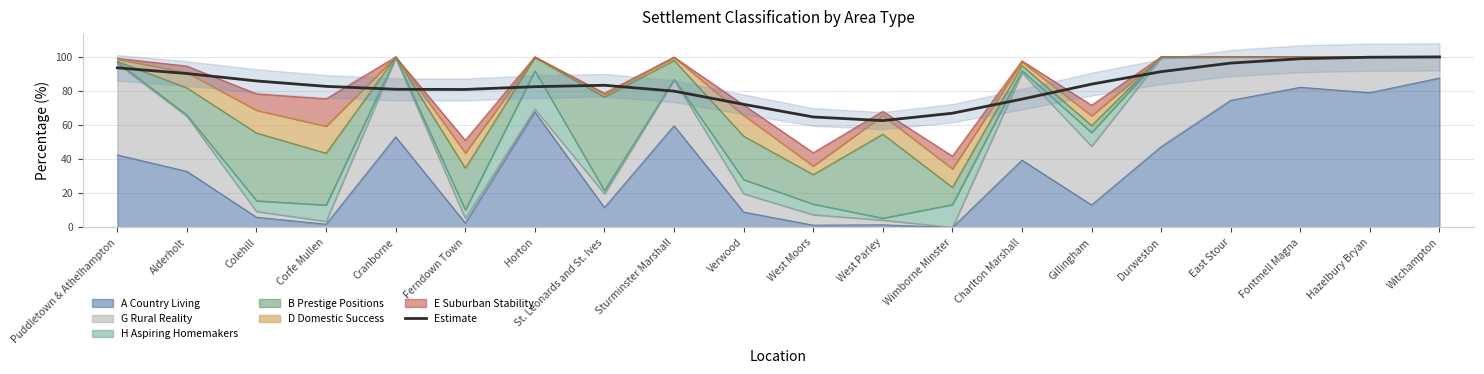

What position from the left is Witchampton?

20